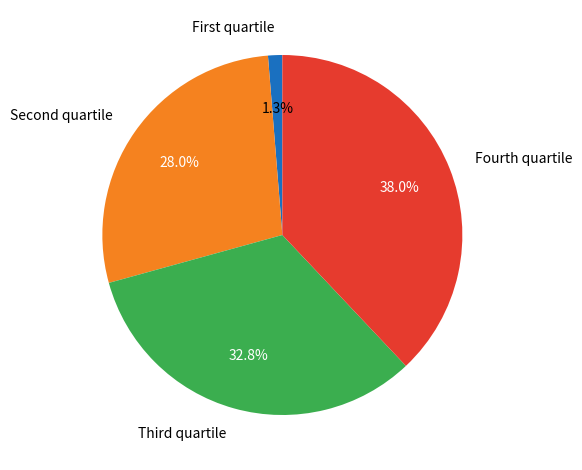

Rank the categories by value from lowest to highest.

First quartile, Second quartile, Third quartile, Fourth quartile